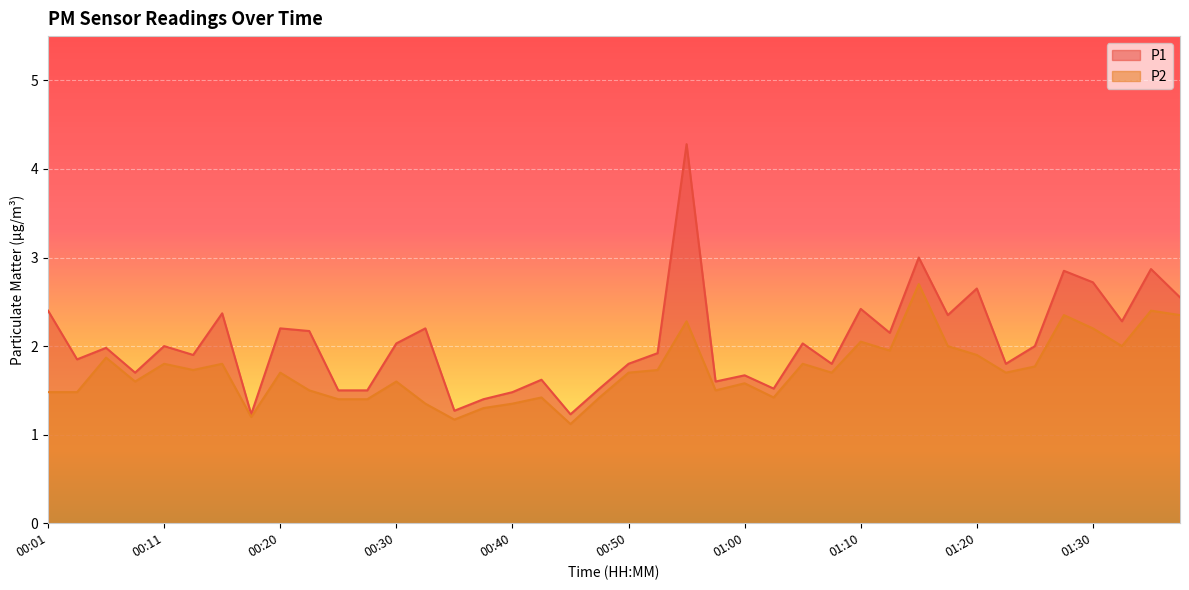

Reading left to right, list all the values displayed in this chart.

P1: 00:01=2.4	00:03=1.9	00:06=2.0	00:08=1.7	00:11=2.0	00:13=1.9	00:15=2.4	00:18=1.2	00:20=2.2	00:23=2.2	00:25=1.5	00:28=1.5	00:30=2.0	00:33=2.2	00:35=1.3	00:38=1.4	00:40=1.5	00:43=1.6	00:45=1.2	00:48=1.5	00:50=1.8	00:53=1.9	00:55=4.3	00:58=1.6	01:00=1.7	01:03=1.5	01:05=2.0	01:07=1.8	01:10=2.4	01:12=2.1	01:15=3.0	01:17=2.4	01:20=2.6	01:22=1.8	01:25=2.0	01:27=2.9	01:30=2.7	01:32=2.3	01:35=2.9	01:37=2.5
P2: 00:01=1.5	00:03=1.5	00:06=1.9	00:08=1.6	00:11=1.8	00:13=1.7	00:15=1.8	00:18=1.2	00:20=1.7	00:23=1.5	00:25=1.4	00:28=1.4	00:30=1.6	00:33=1.4	00:35=1.2	00:38=1.3	00:40=1.4	00:43=1.4	00:45=1.1	00:48=1.4	00:50=1.7	00:53=1.7	00:55=2.3	00:58=1.5	01:00=1.6	01:03=1.4	01:05=1.8	01:07=1.7	01:10=2.0	01:12=1.9	01:15=2.7	01:17=2.0	01:20=1.9	01:22=1.7	01:25=1.8	01:27=2.4	01:30=2.2	01:32=2.0	01:35=2.4	01:37=2.4